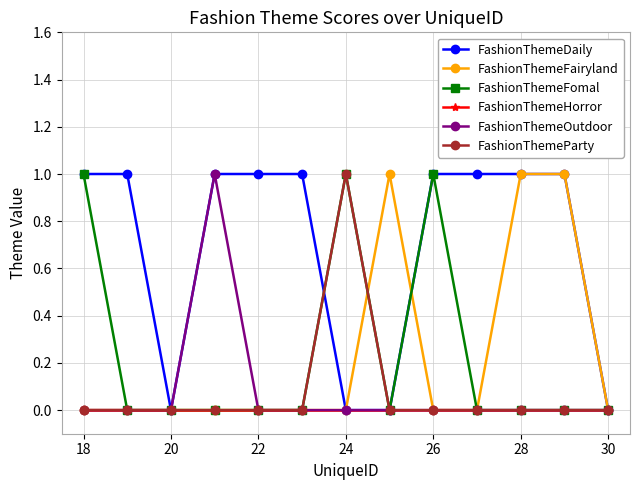

What is the value of the FashionThemeDaily point at the 5th from the left?

1